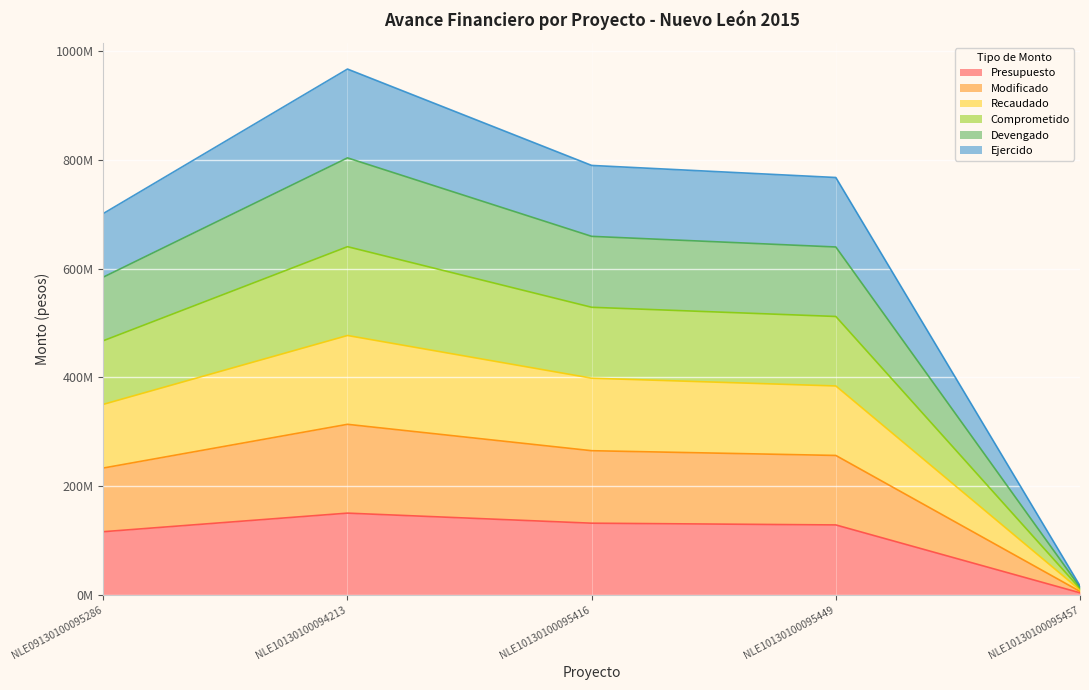

Which label corresponds to the largest value in the chart?

NLE10130100094213